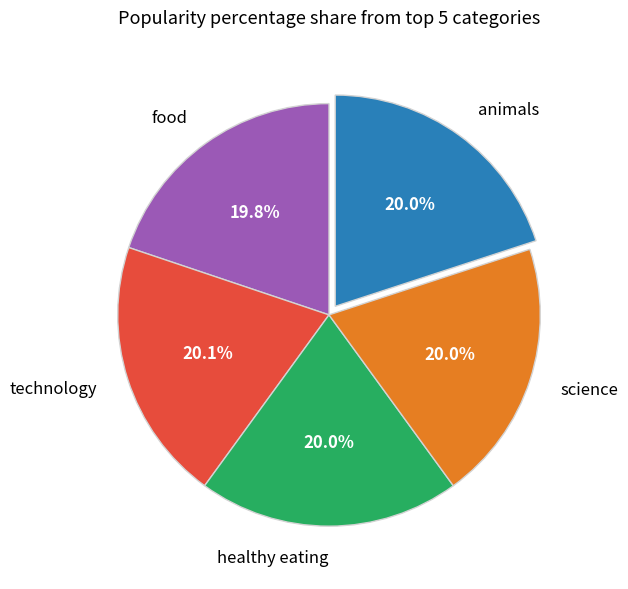

How many segments does this pie chart have?

5